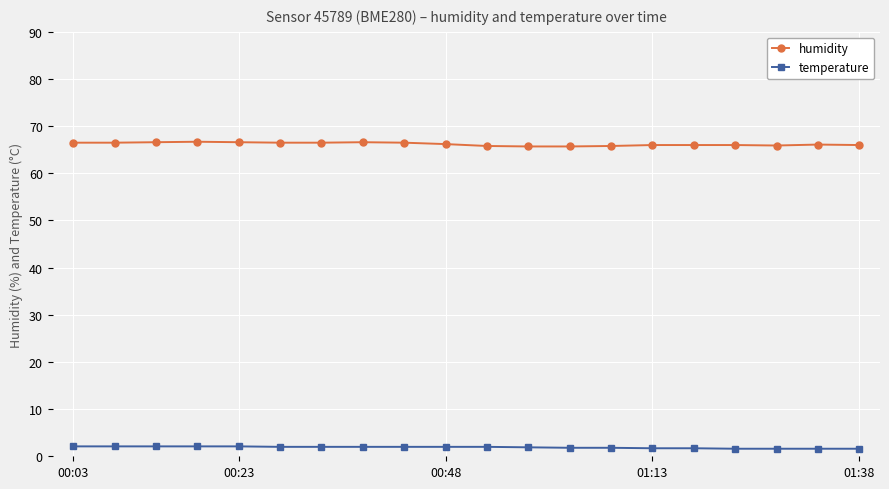

What is the average value of the temperature series?

1.9